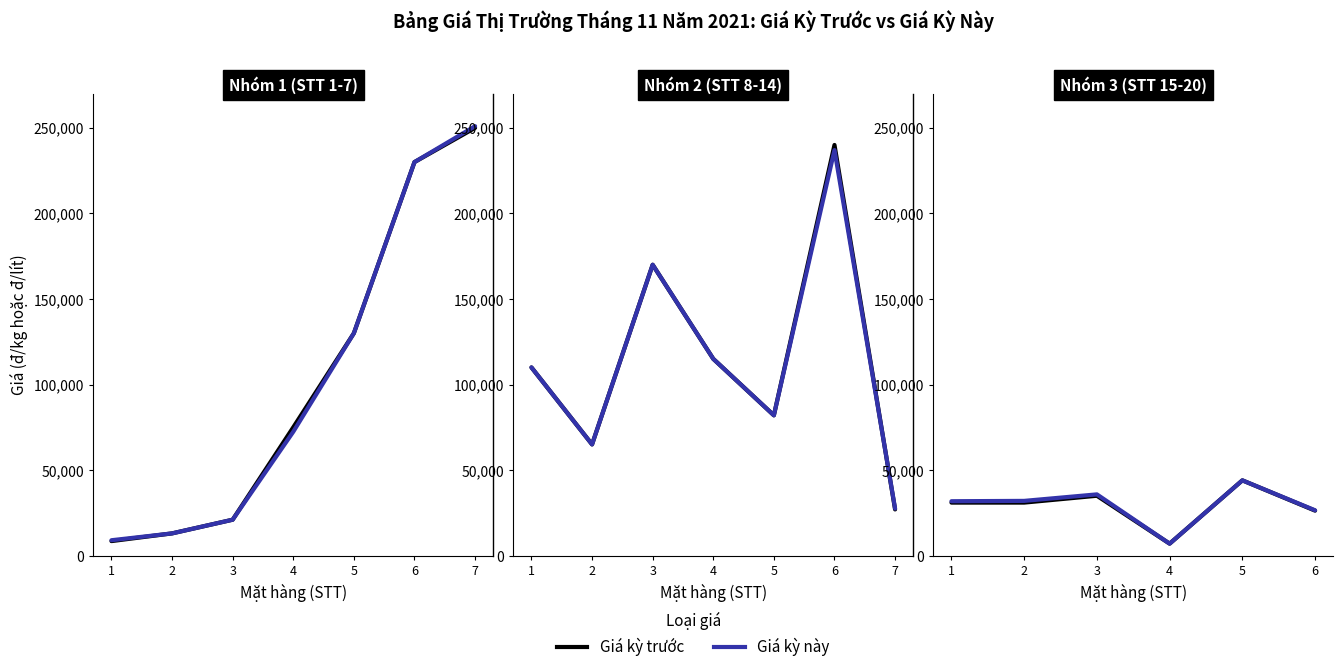

At which category is the sum across all series the highest?

5